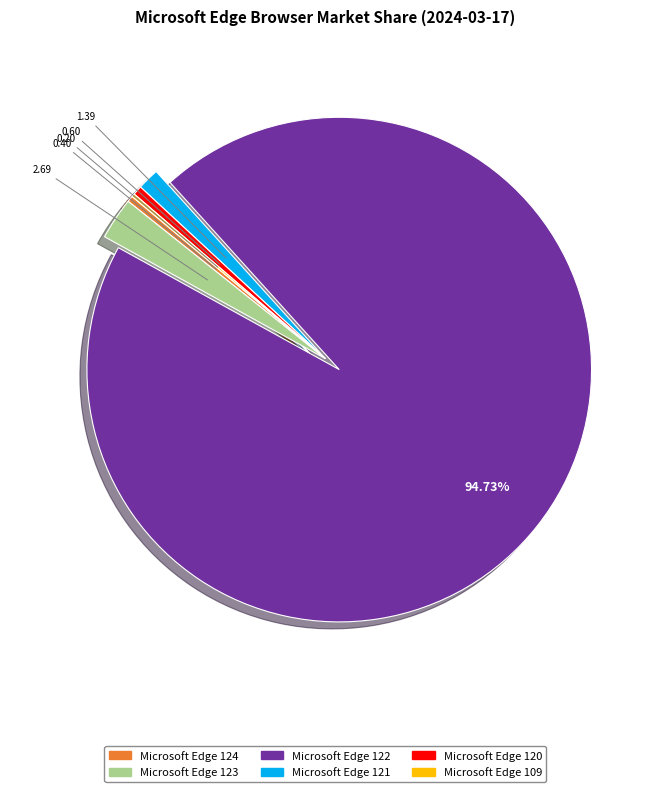

To the nearest percent, what is the average slice percentage?

17%